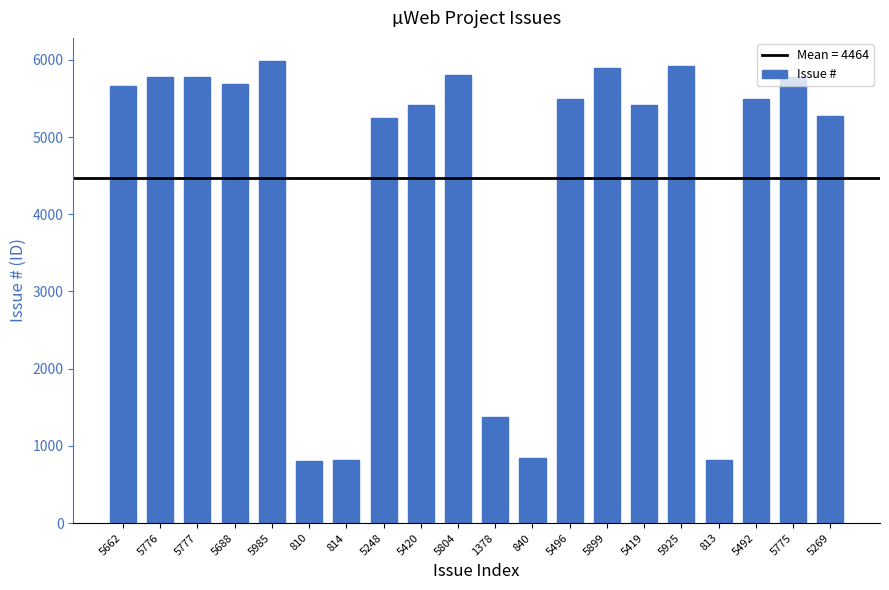

What is the ratio of the value at 5420 to the value at 5899?

0.9